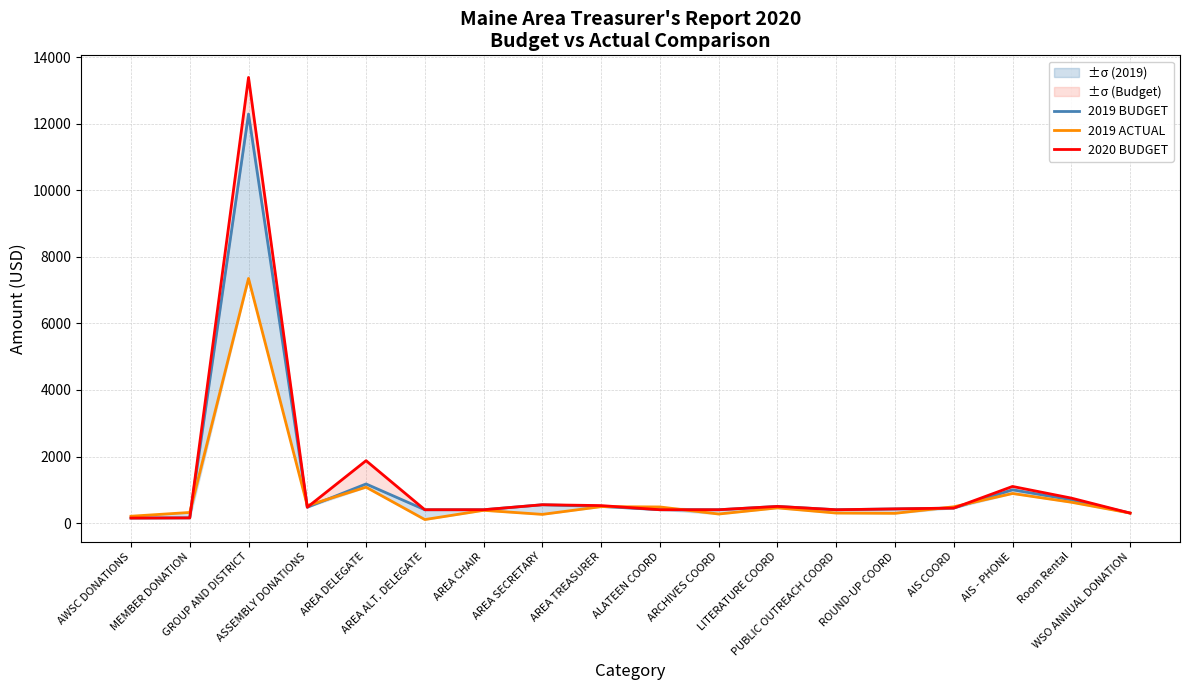

What position from the right is AREA ALT. DELEGATE?

13